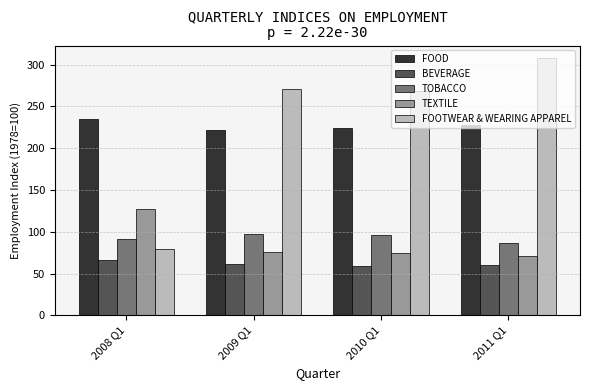

List the labels in order of FOOTWEAR & WEARING APPAREL value, largest first.

2011 Q1, 2009 Q1, 2010 Q1, 2008 Q1